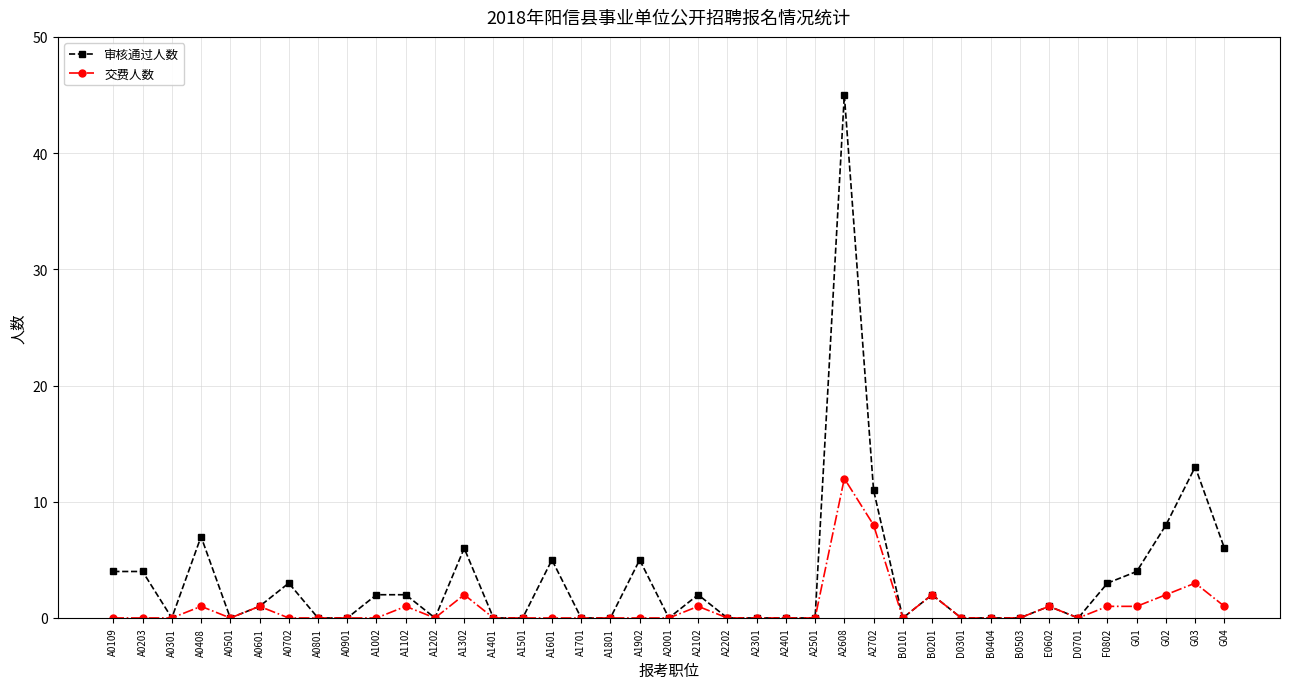

True or false: 交费人数 has more than 0 interior local peaks.

True